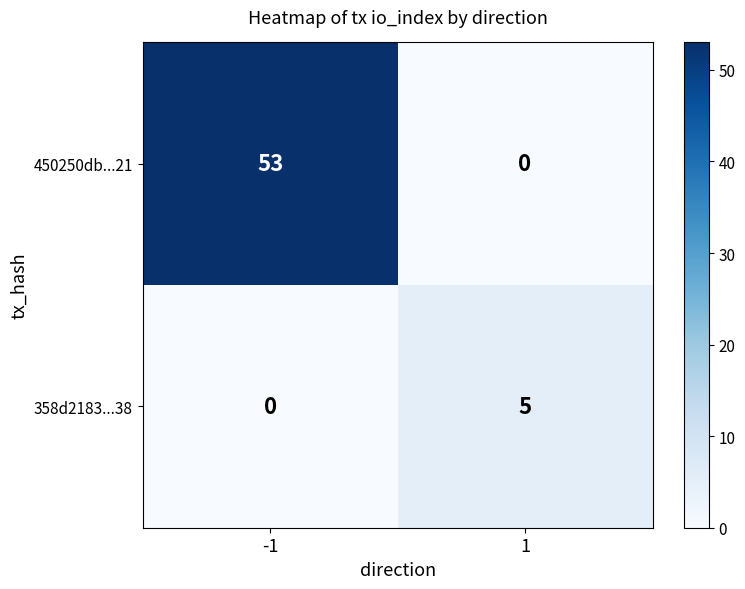

Which series has the largest range (max minus min)?

450250db...21